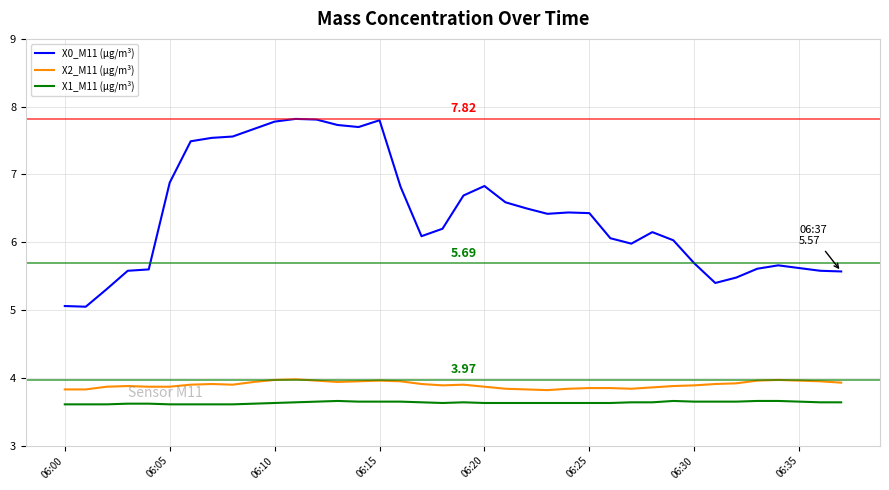

Rank the series by their maximum value, from lowest to highest.

X1_M11 (μg/m³), X2_M11 (μg/m³), X0_M11 (μg/m³)